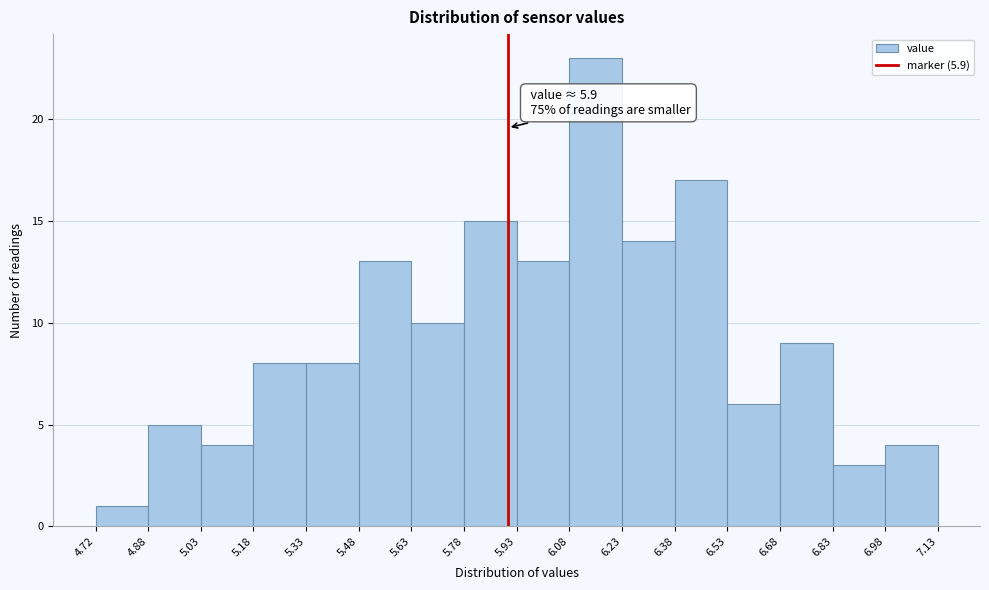

Which range on the x-axis has the tallest bar?

6.08 to 6.23